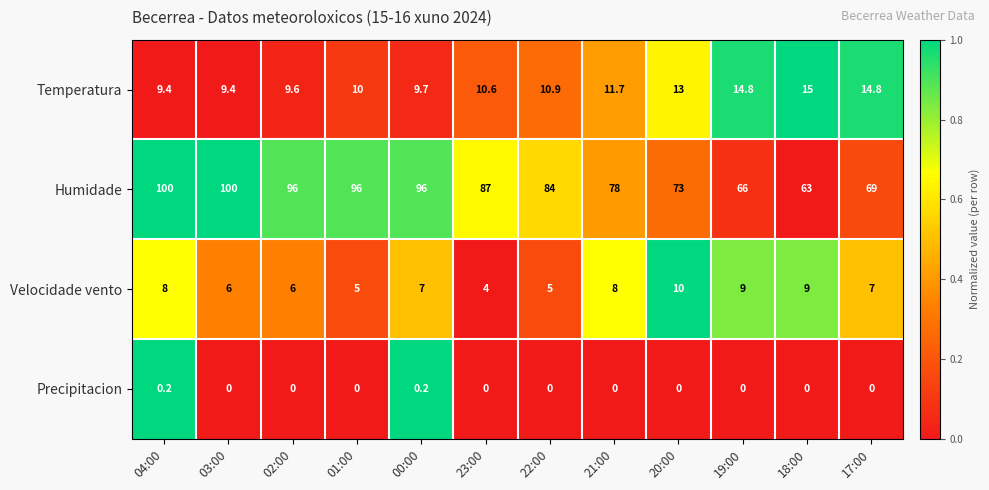

Rank the series by their maximum value, from highest to lowest.

Humidade, Temperatura, Velocidade vento, Precipitacion